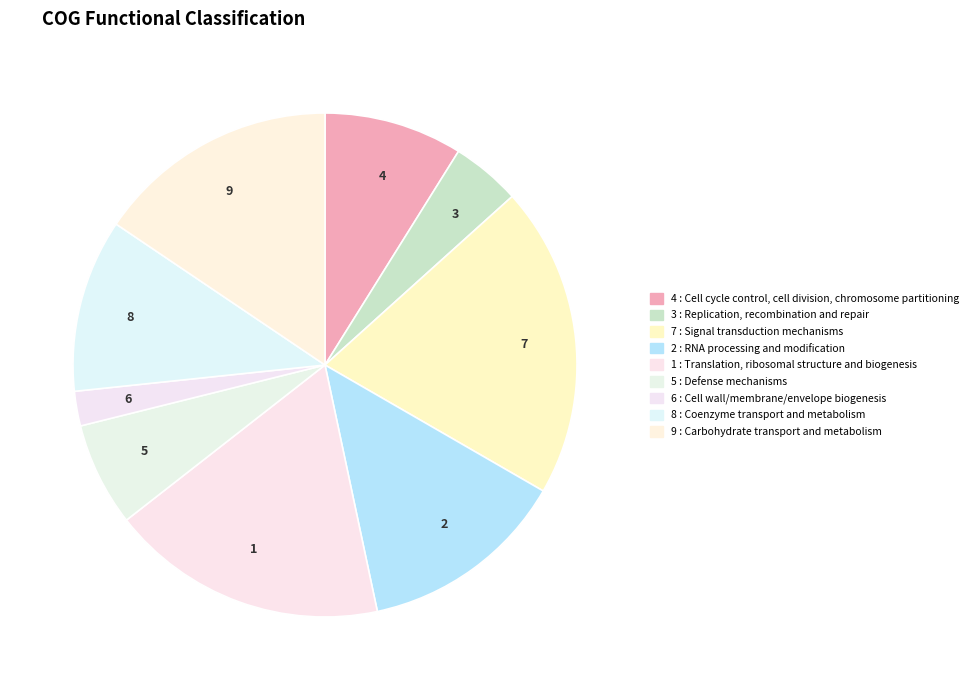

Which slice is the smallest?

6